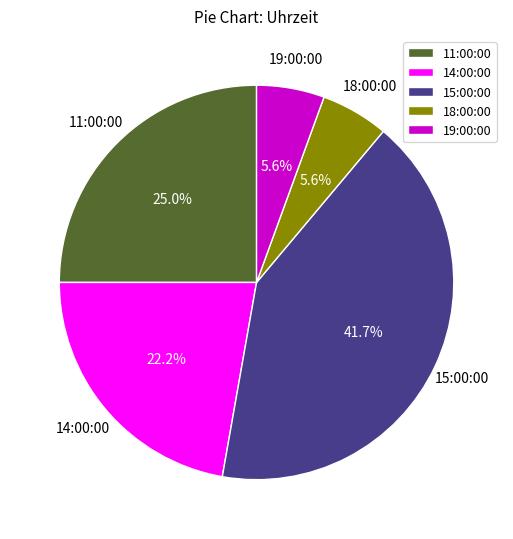

How much of the chart is everything except 15:00:00?

58.3%